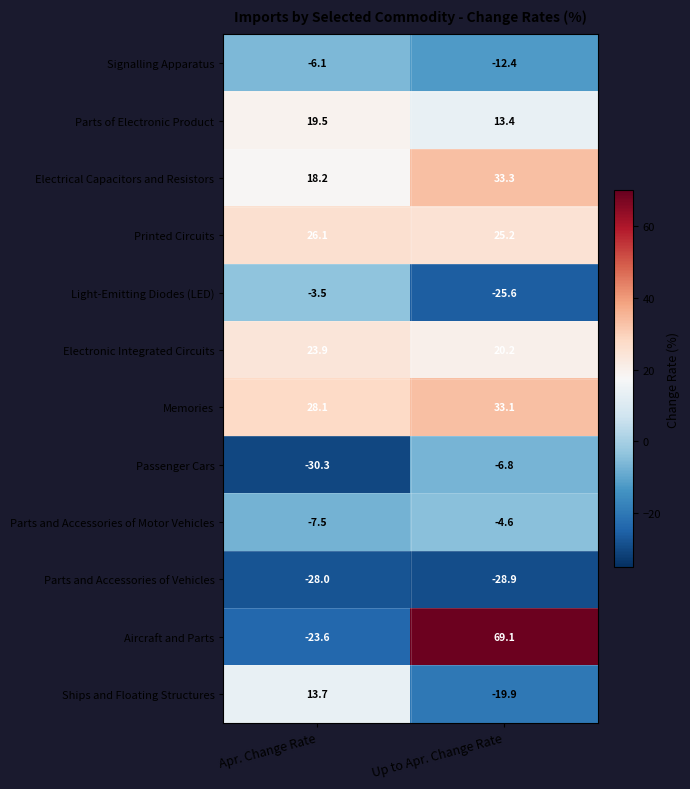

Which series has the largest range (max minus min)?

Aircraft and Parts